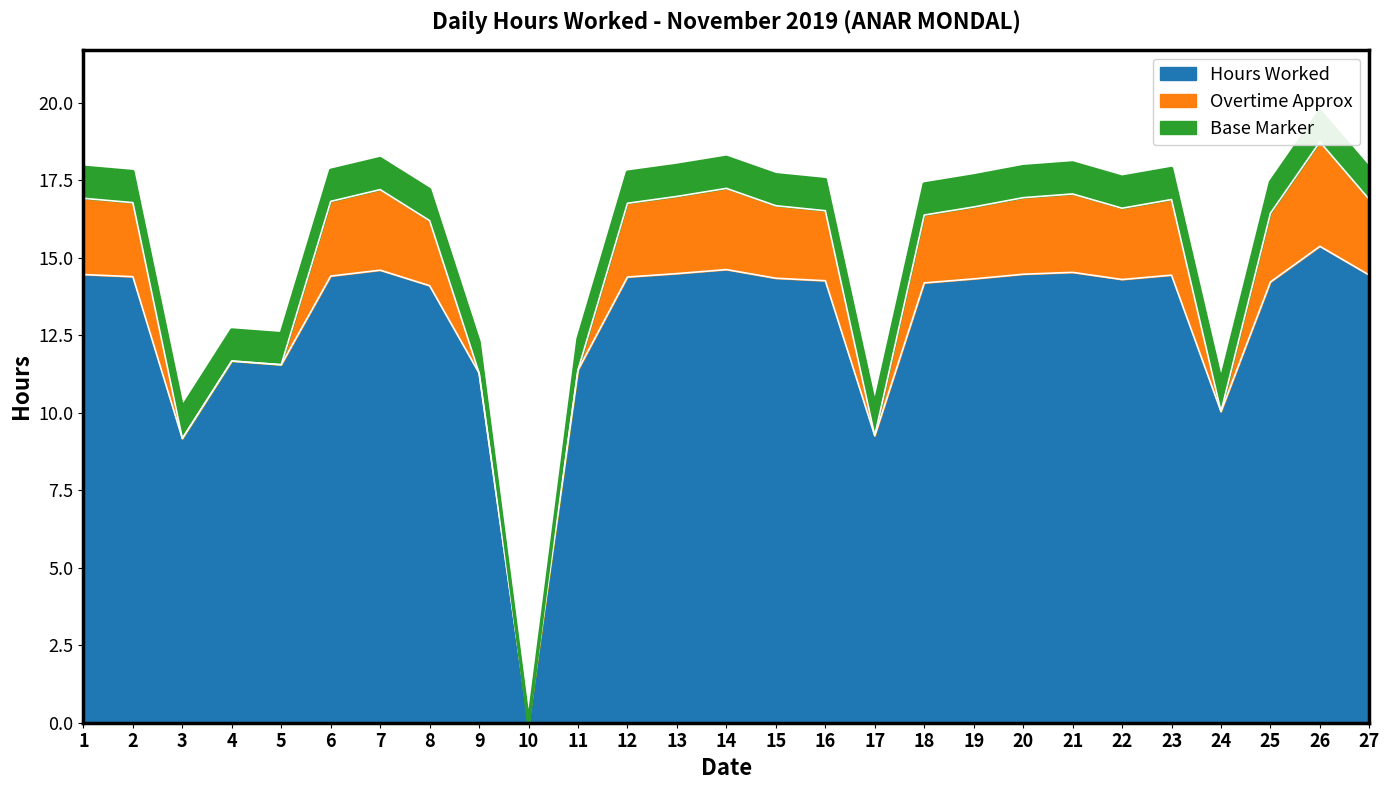

Reading left to right, transcribe all the data shown in this chart.

Hours Worked: 14.5	14.4	9.2	11.7	11.6	14.4	14.6	14.1	11.3	0.0	11.4	14.4	14.5	14.6	14.3	14.3	9.3	14.2	14.3	14.5	14.5	14.3	14.4	10.0	14.2	15.4	14.4
Overtime Approx: 2.5	2.4	0.0	0.0	0.0	2.4	2.6	2.1	0.0	0.0	0.0	2.4	2.5	2.6	2.3	2.3	0.0	2.2	2.3	2.5	2.5	2.3	2.4	0.0	2.2	3.4	2.4
Base Hours: 1.0	1.0	1.0	1.0	1.0	1.0	1.0	1.0	1.0	0.0	1.0	1.0	1.0	1.0	1.0	1.0	1.0	1.0	1.0	1.0	1.0	1.0	1.0	1.0	1.0	1.0	1.0